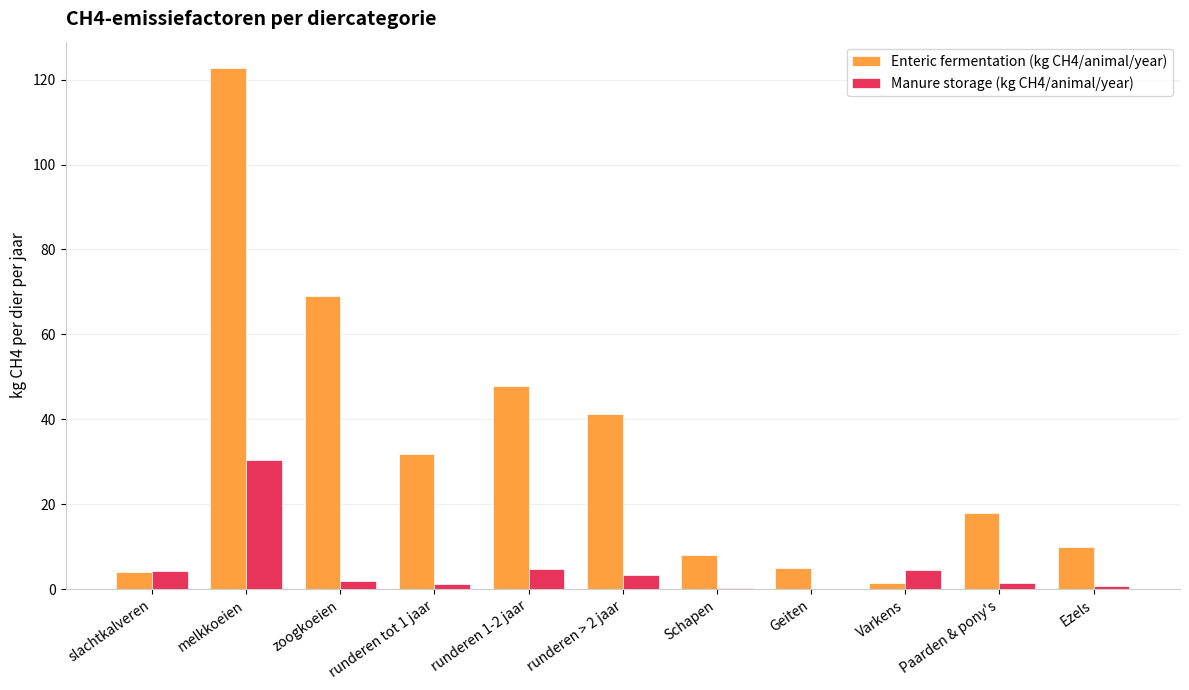

The Enteric fermentation (kg CH4/animal/year) series shows 68.9 at zoogkoeien. True or false?

True